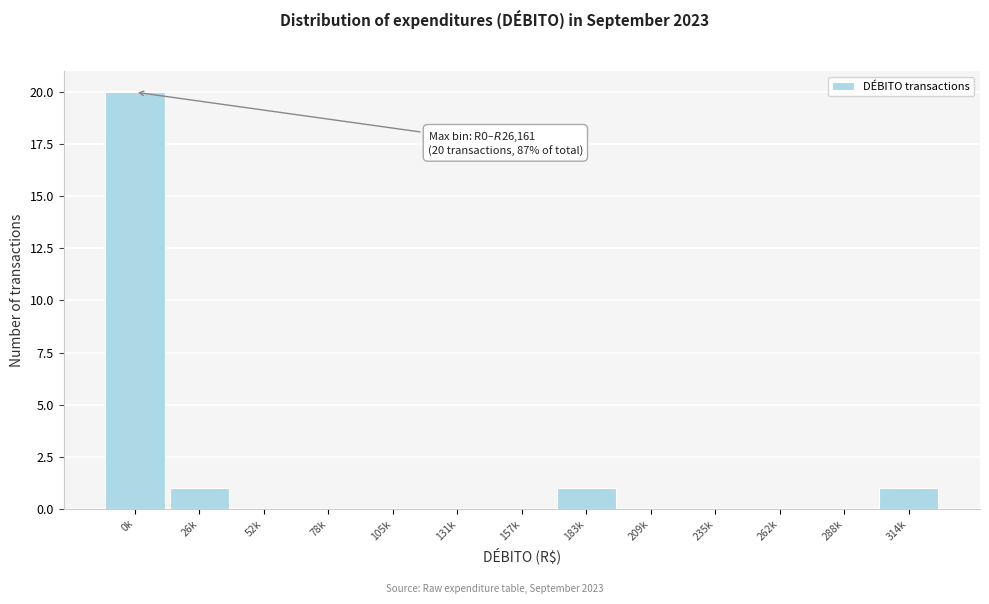

Reading left to right, transcribe all the data shown in this chart.

0k=20	26k=1	52k=0	78k=0	105k=0	131k=0	157k=0	183k=1	209k=0	235k=0	262k=0	288k=0	314k=1